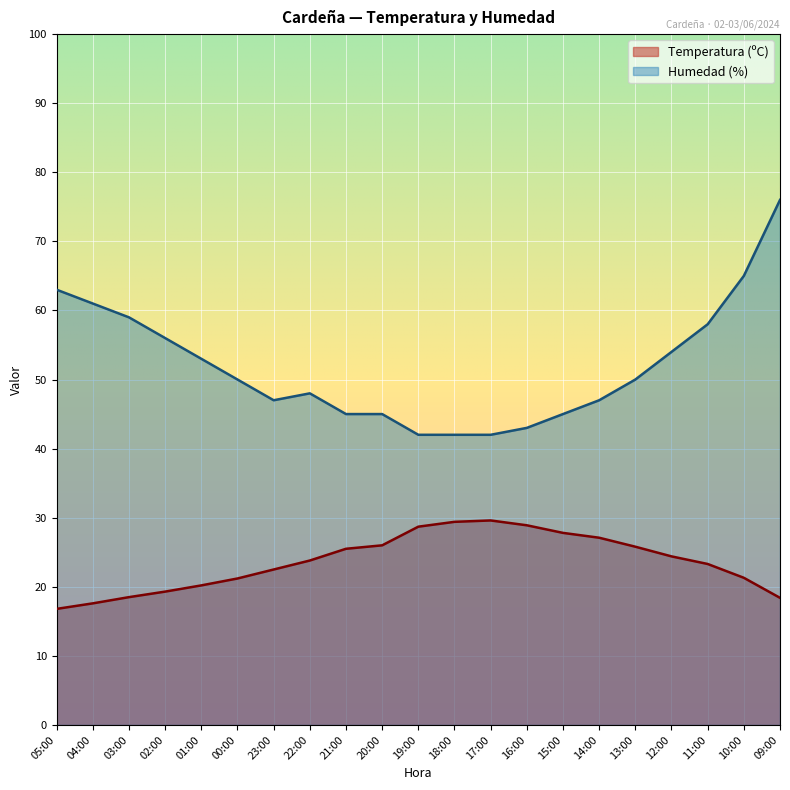

Reading right to left, list all the values displayed in this chart.

Temperatura (ºC): 09:00=18.4	10:00=21.3	11:00=23.3	12:00=24.4	13:00=25.8	14:00=27.1	15:00=27.8	16:00=28.9	17:00=29.6	18:00=29.4	19:00=28.7	20:00=26.0	21:00=25.5	22:00=23.8	23:00=22.5	00:00=21.2	01:00=20.2	02:00=19.3	03:00=18.5	04:00=17.6	05:00=16.8
Humedad (%): 09:00=76.0	10:00=65.0	11:00=58.0	12:00=54.0	13:00=50.0	14:00=47.0	15:00=45.0	16:00=43.0	17:00=42.0	18:00=42.0	19:00=42.0	20:00=45.0	21:00=45.0	22:00=48.0	23:00=47.0	00:00=50.0	01:00=53.0	02:00=56.0	03:00=59.0	04:00=61.0	05:00=63.0